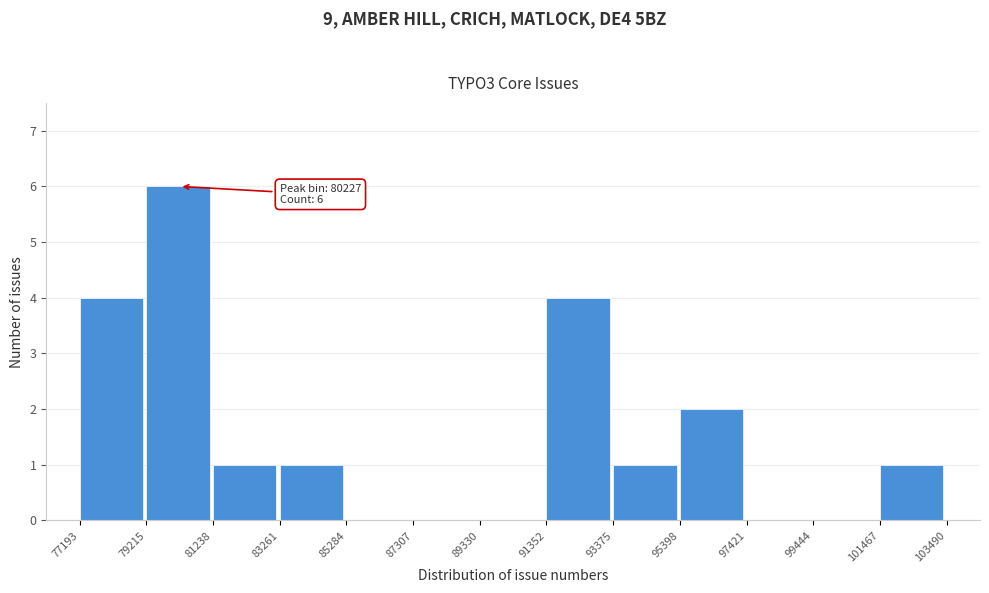

Which range on the x-axis has the tallest bar?

79215 to 81238